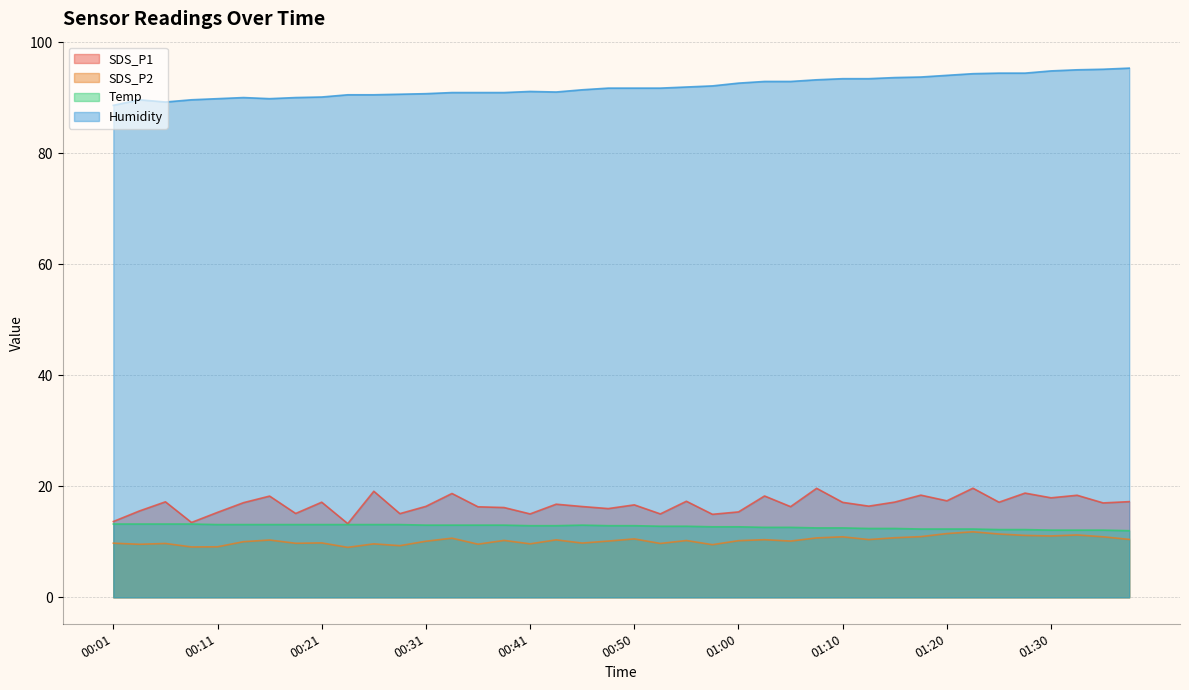

Between 00:36 and 00:45, which series saw the biggest shift?

Humidity